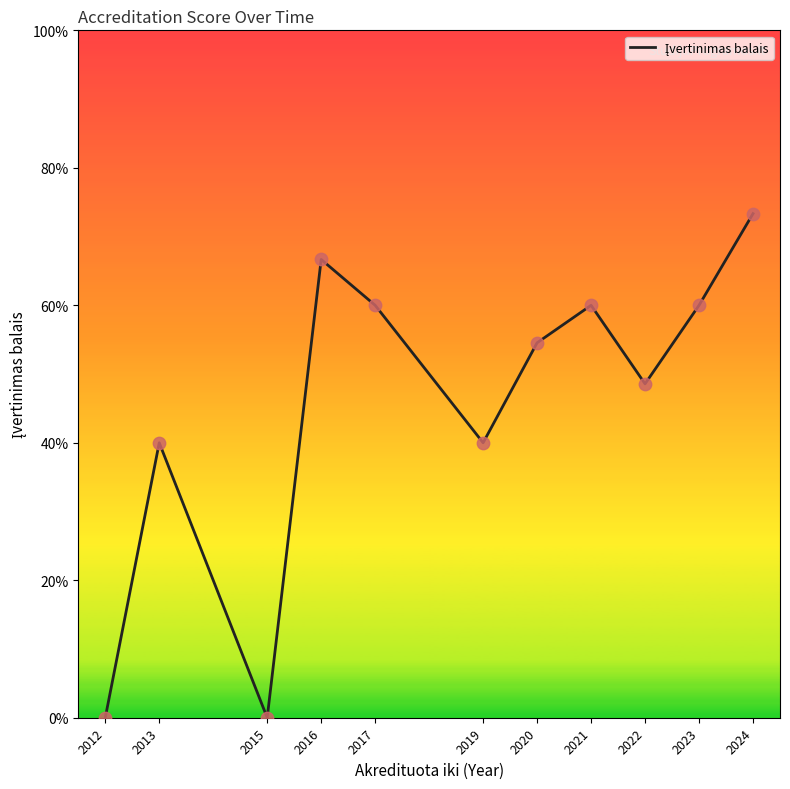

Which has a higher value, 2013 or 2016?

2016